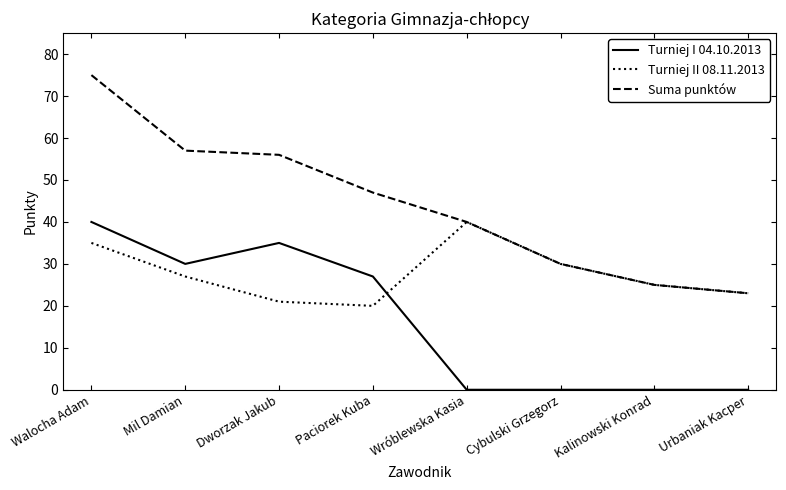

Which series ends up on top after the final intersection of Turniej II 08.11.2013 and Turniej I 04.10.2013?

Turniej II 08.11.2013